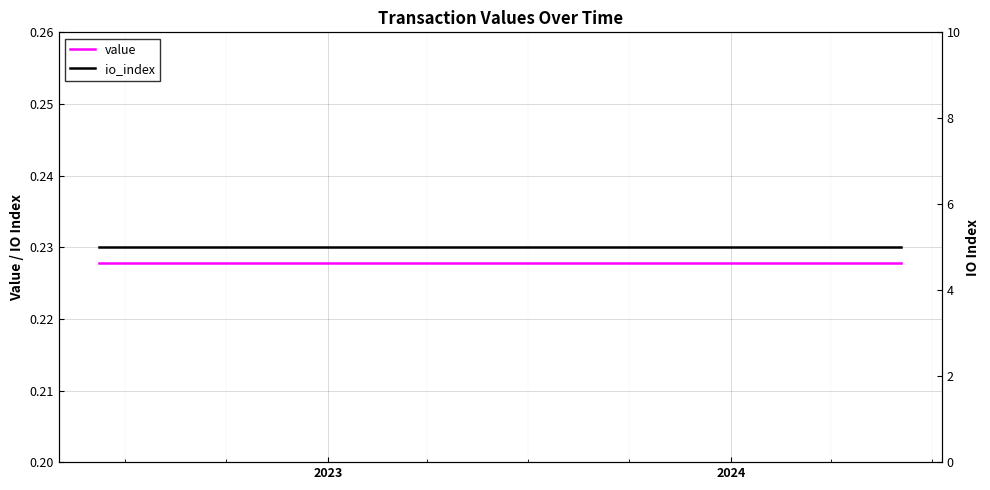

What is the value of the value point at the 23rd from the left?

0.2